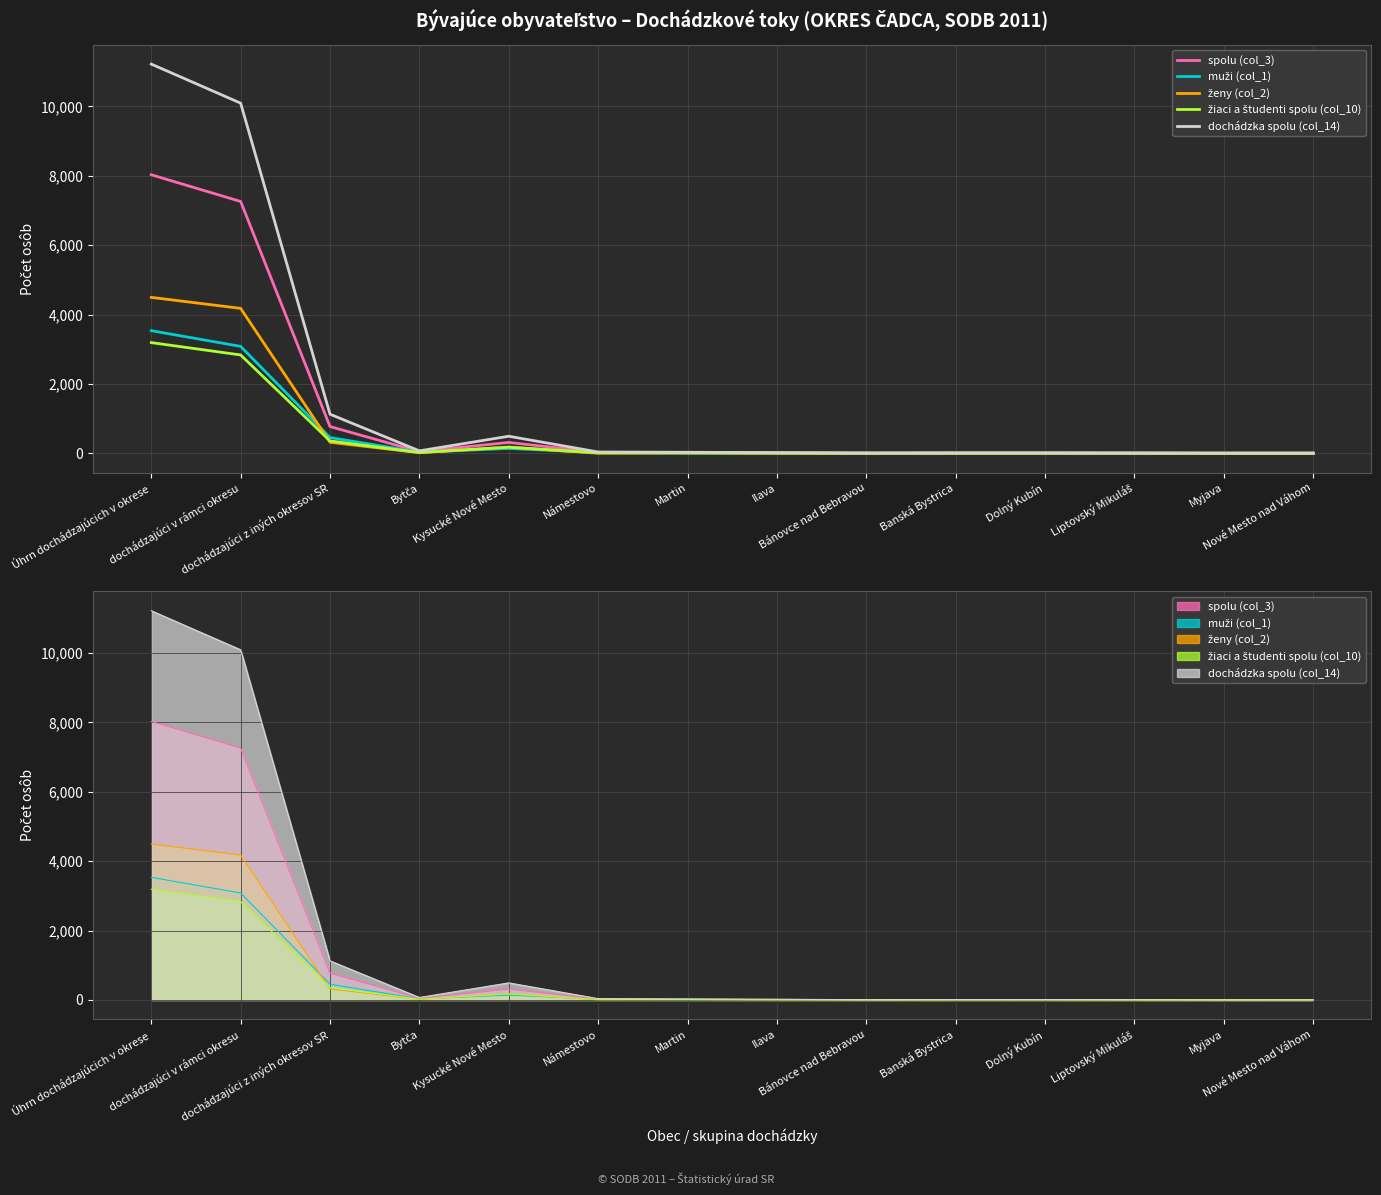

What is the greatest value displayed?

11218